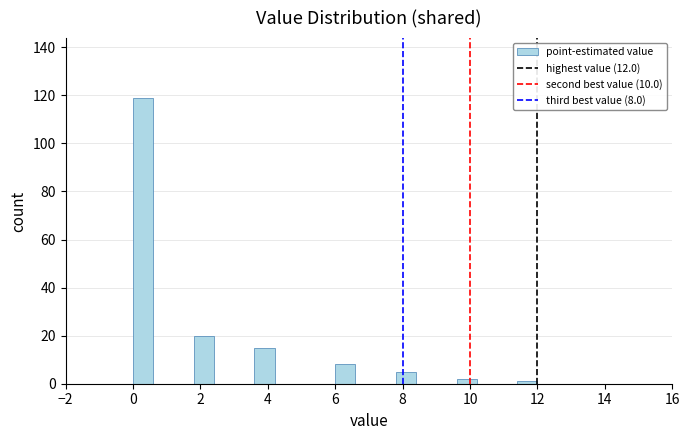

Read against the x-axis, roughly where is the centre of the tallest bar?

0.4